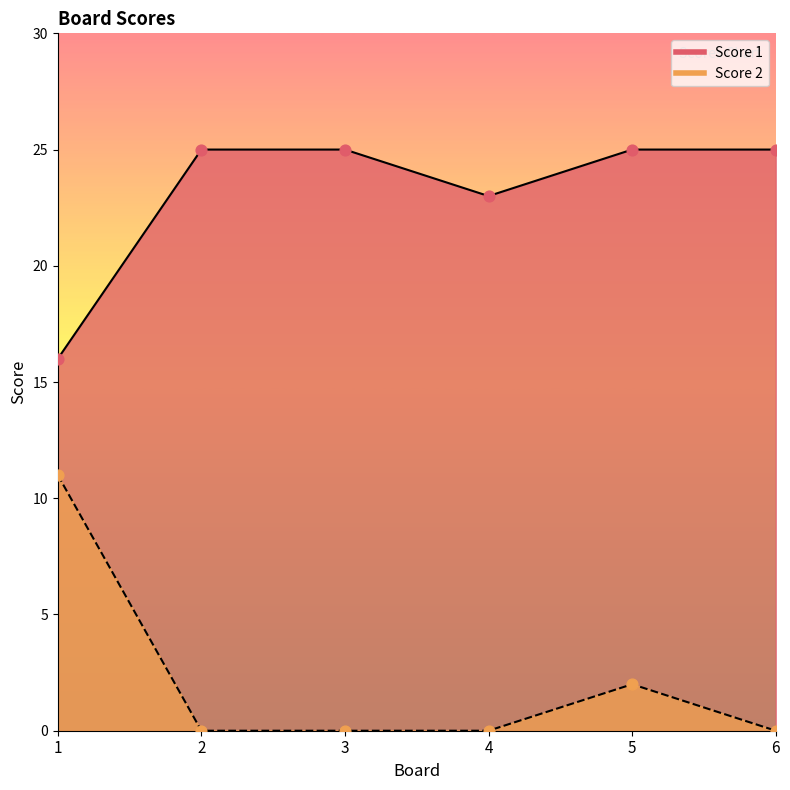

Is the value of Score 1 at 1 greater than the value of Score 2 at 3?

Yes